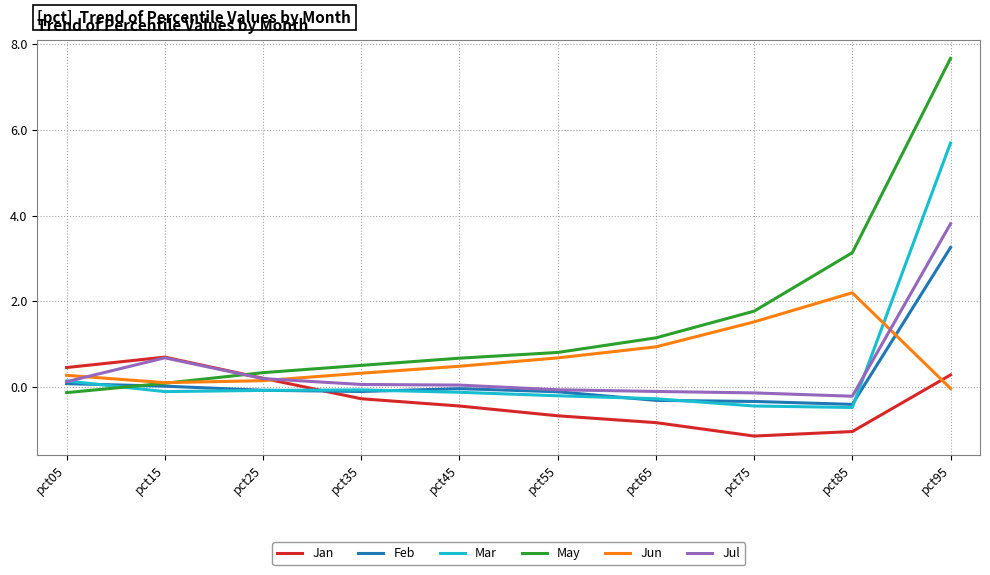

In Jul, how many points are lower than both neighbors (excluding endpoints)?

1